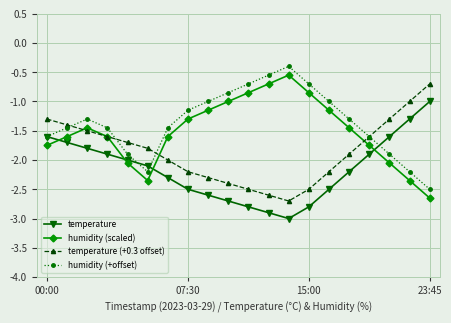

List the series in order of their overall mean, lowest first.

temperature, temperature (+0.3 offset), humidity (scaled), humidity (+offset)